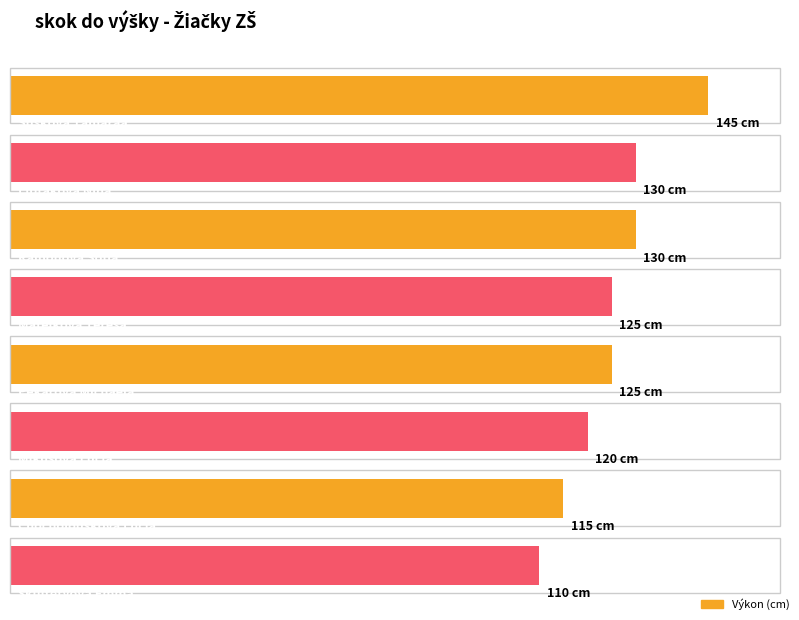

What is the smallest value displayed?

110